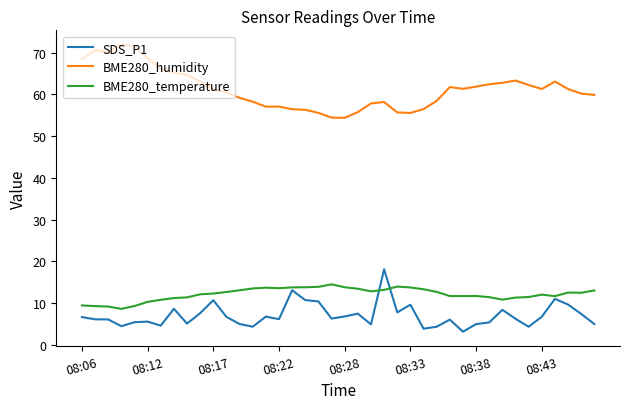

List the series in order of their peak value, lowest first.

BME280_temperature, SDS_P1, BME280_humidity